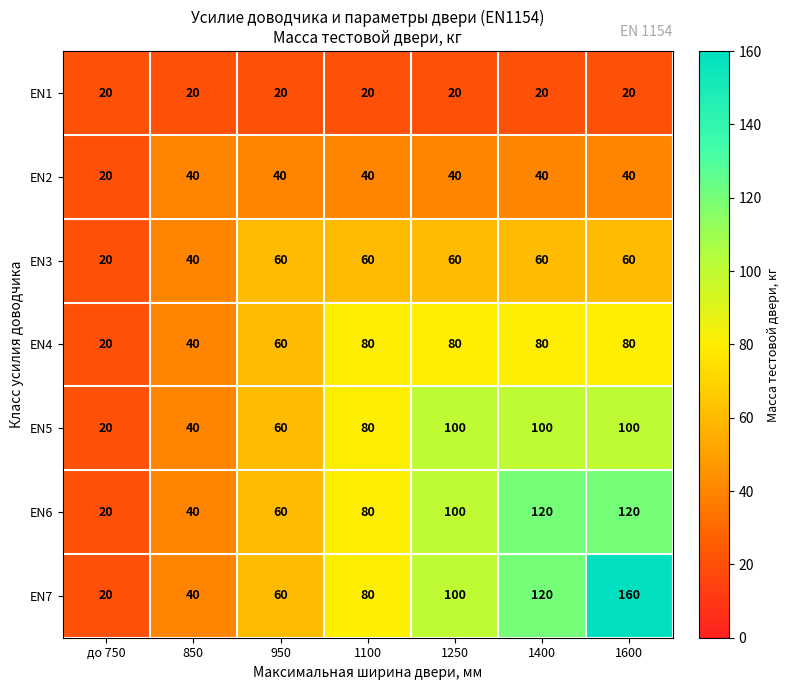

The EN6 series shows 131 at 1250. True or false?

False